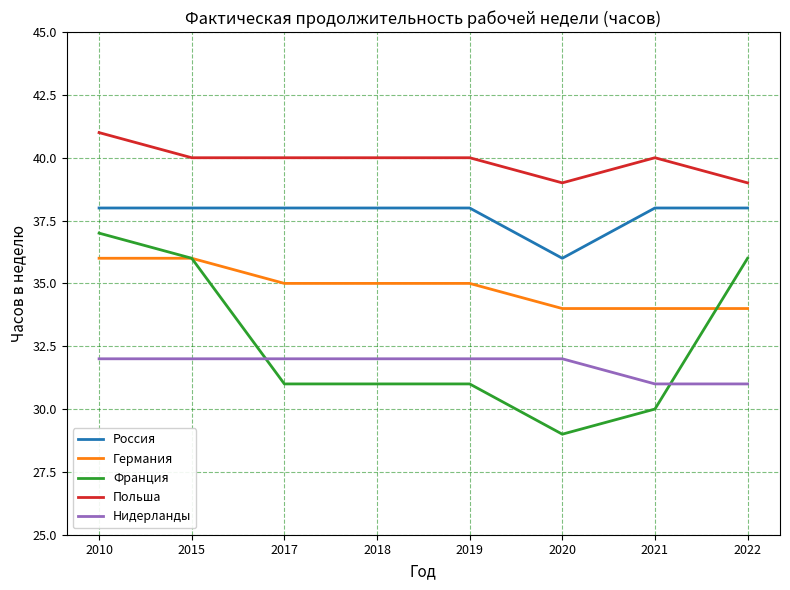

At which category is the sum across all series the highest?

2010